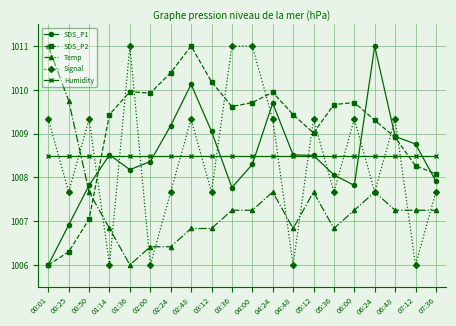

Where does the Temp series first go above 1007?

00:01